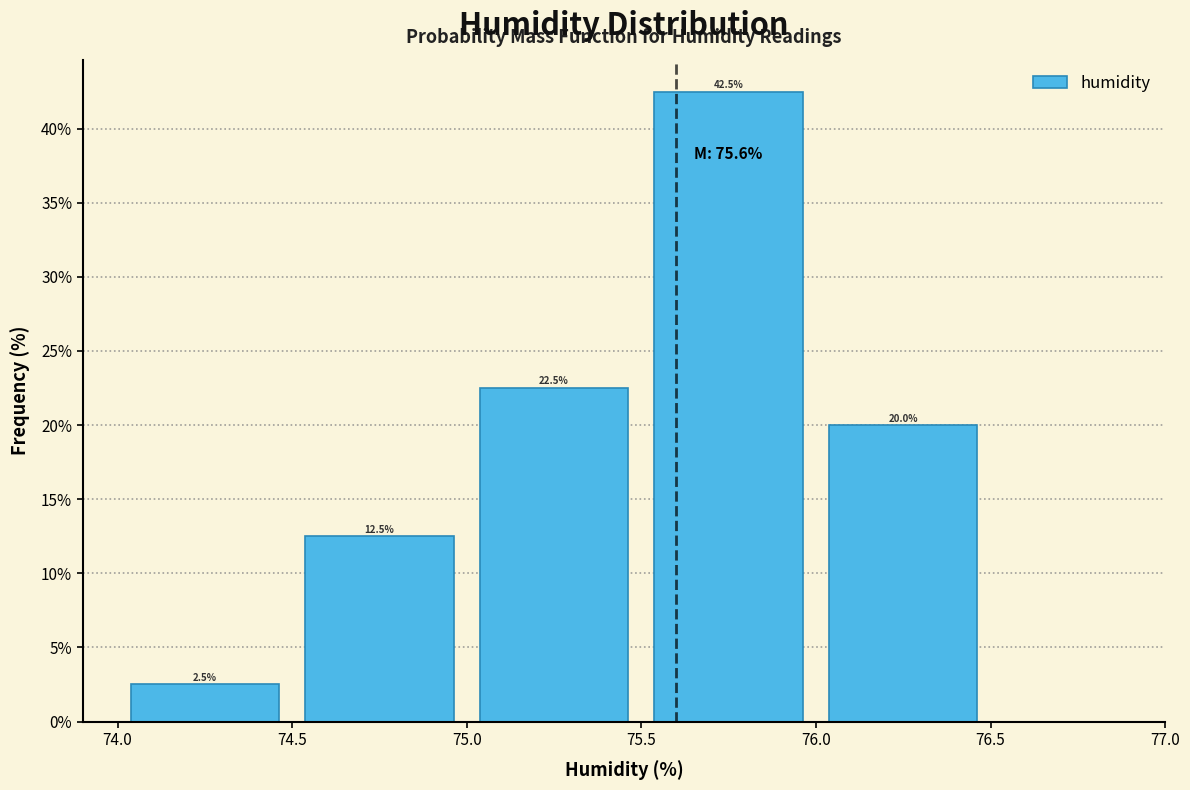

Which range on the x-axis has the tallest bar?

75.5 to 76.0